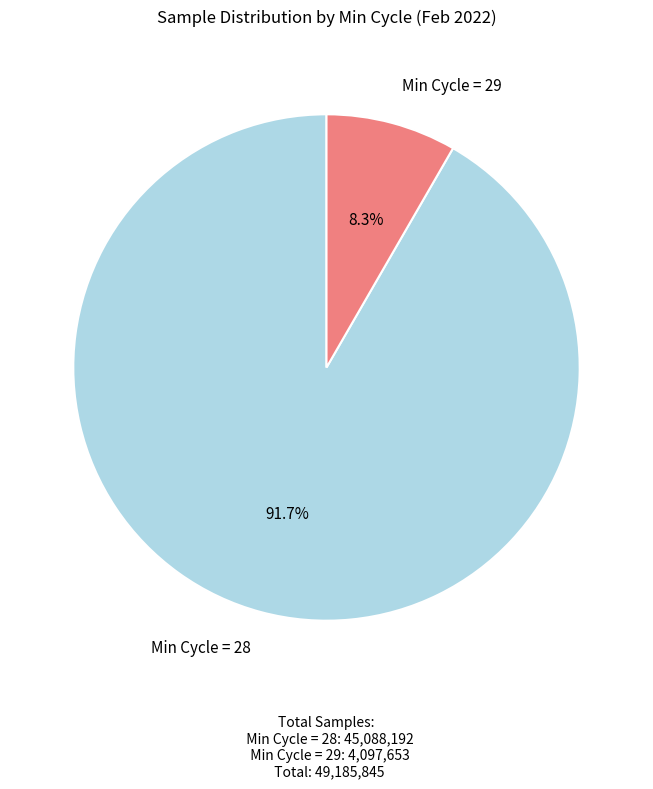

Does any single category account for the majority?

Yes